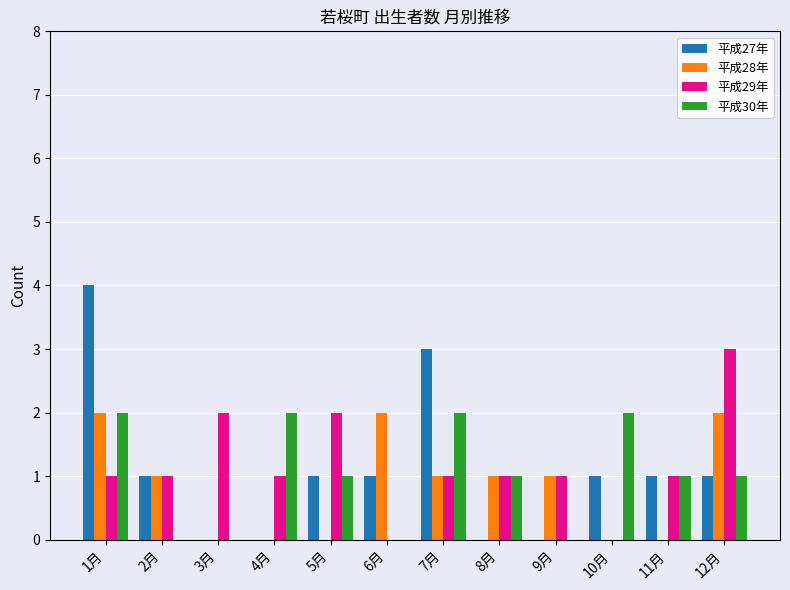

Reading left to right, what are all the values shown in this chart?

平成27年: 4	1	0	0	1	1	3	0	0	1	1	1
平成28年: 2	1	0	0	0	2	1	1	1	0	0	2
平成29年: 1	1	2	1	2	0	1	1	1	0	1	3
平成30年: 2	0	0	2	1	0	2	1	0	2	1	1